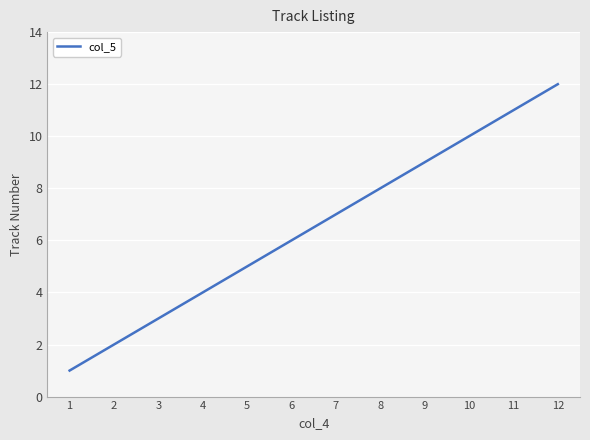

How many values are below 7?

6